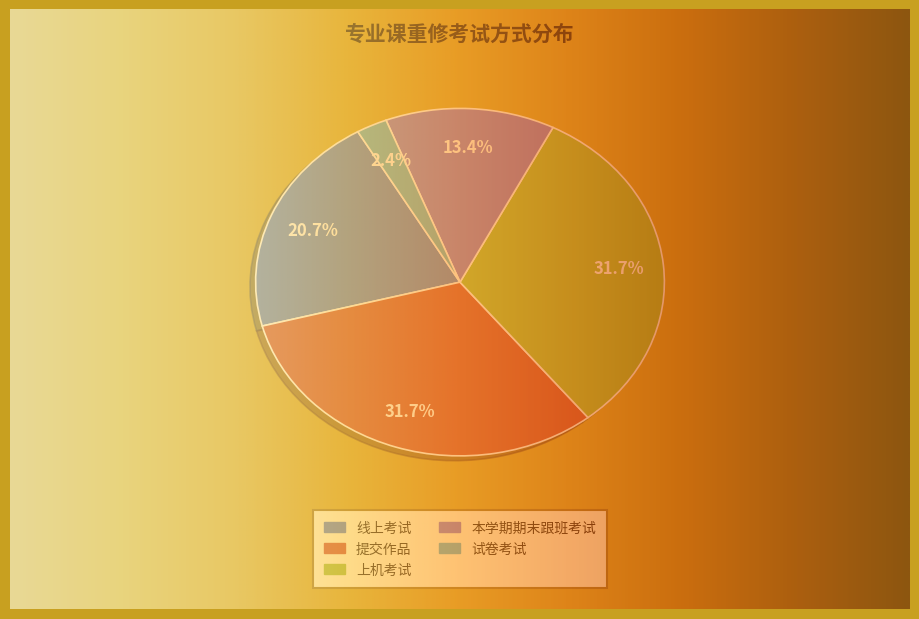

To the nearest percent, what is the difference between the 提交作品 and 线上考试 slice percentages?

11%